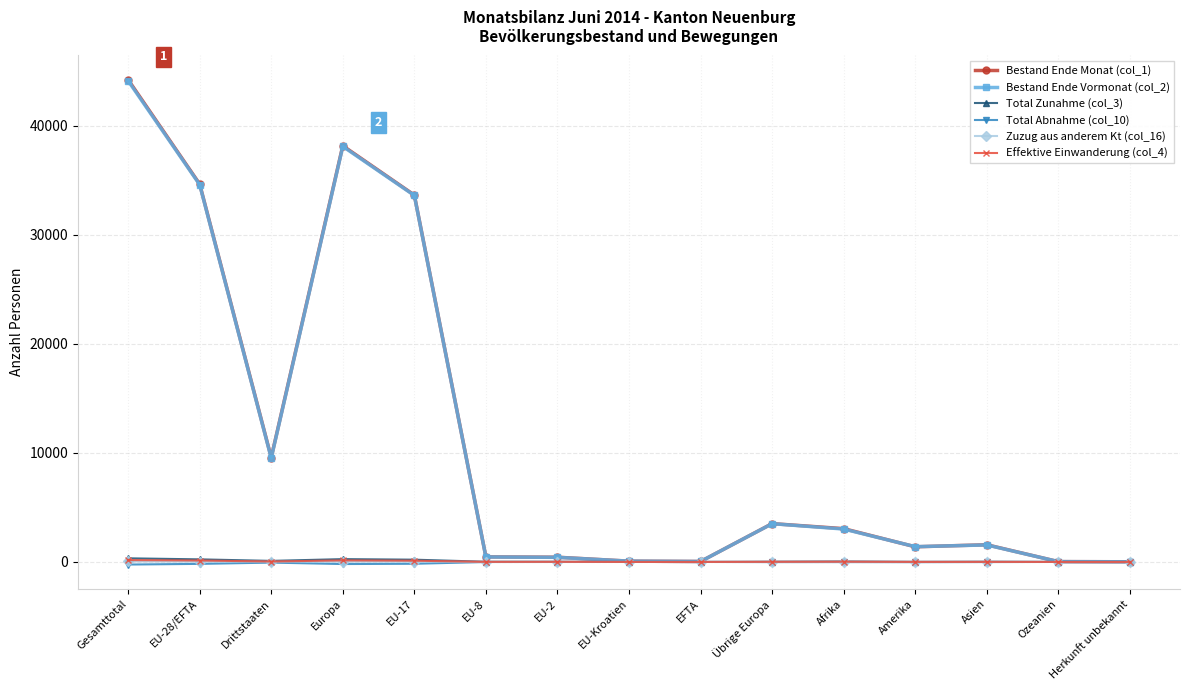

At which category is the sum across all series the highest?

Gesamttotal